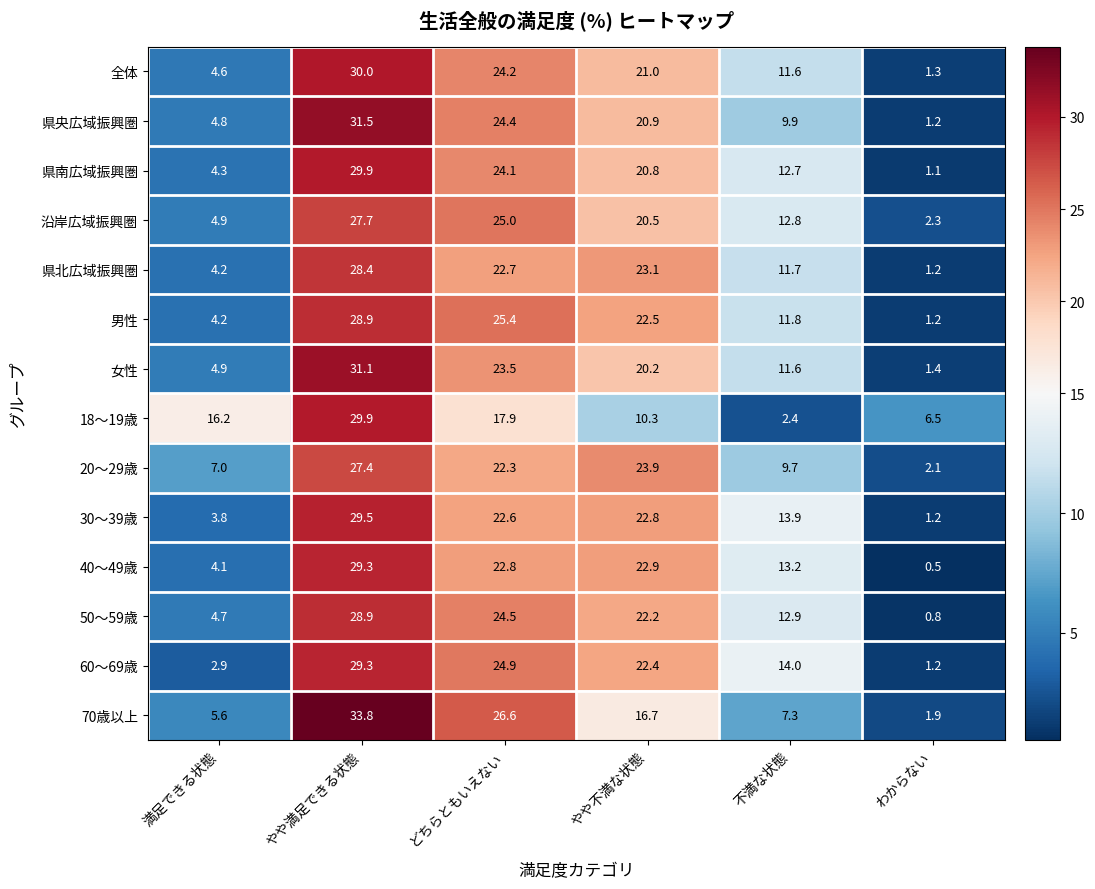

Rank the categories by 全体 value from lowest to highest.

わからない, 満足できる状態, 不満な状態, やや不満な状態, どちらともいえない, やや満足できる状態